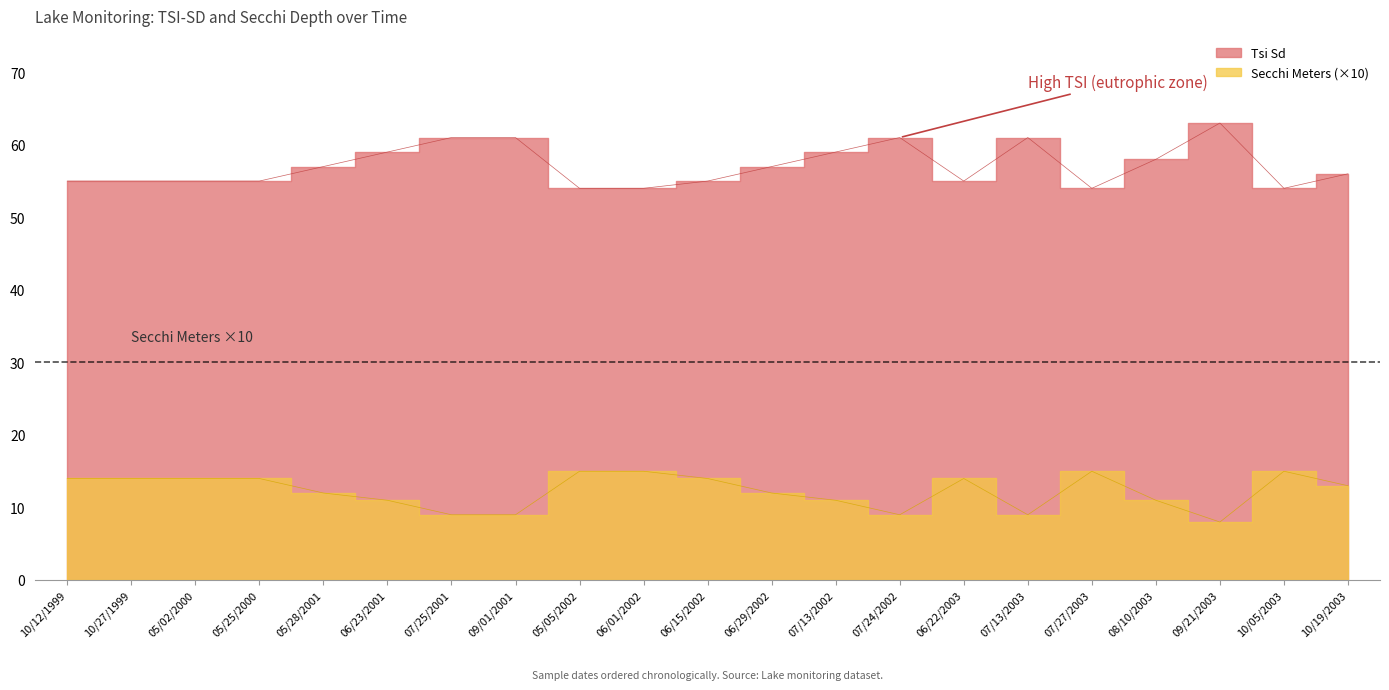

The value of Tsi Sd at 06/22/2003 is 32. True or false?

False